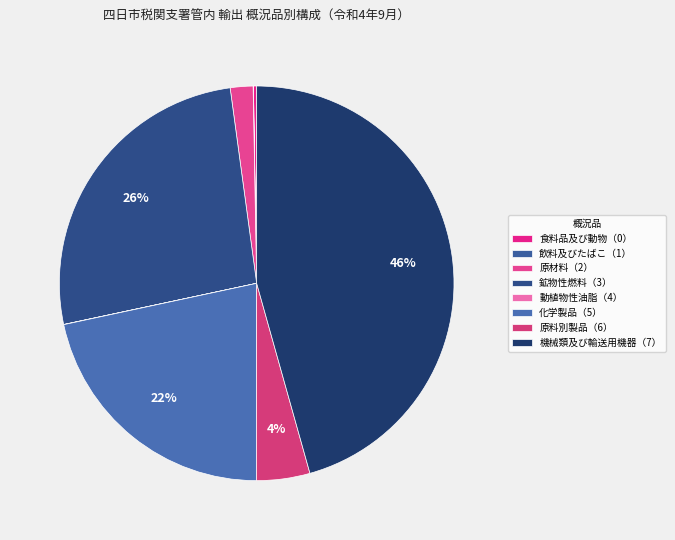

What is the smallest slice in the pie chart?

動植物性油脂（4）